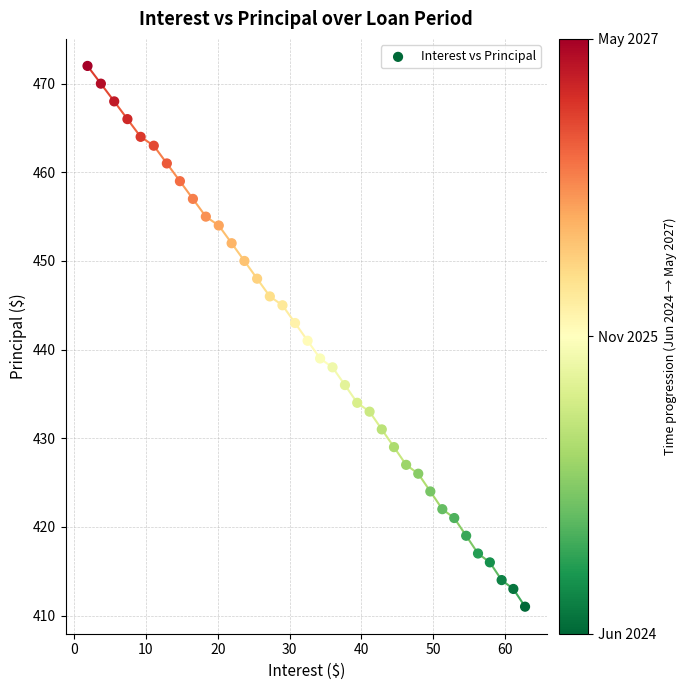

What is the range of Y values (max minus min)?

61